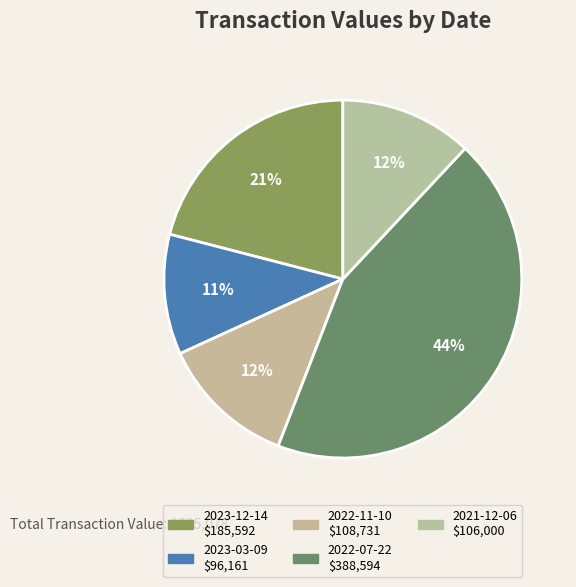

To the nearest percent, what is the average slice percentage?

20%